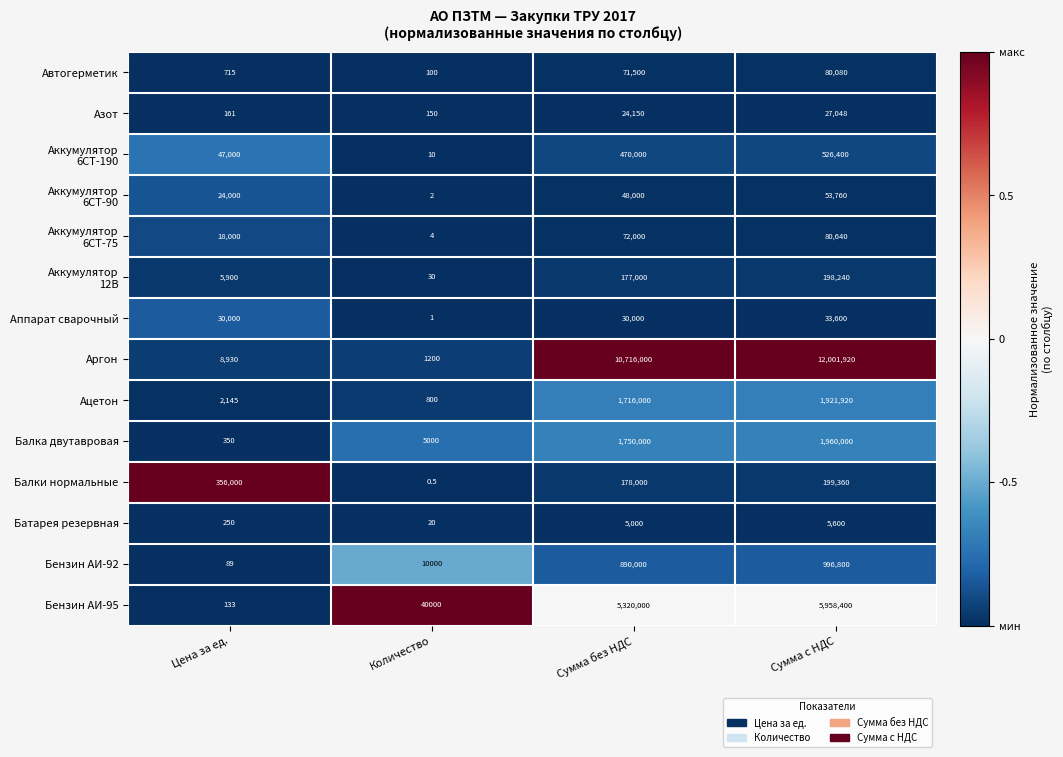

What is the approximate value of Автогерметик at Сумма без НДС?

71500.0